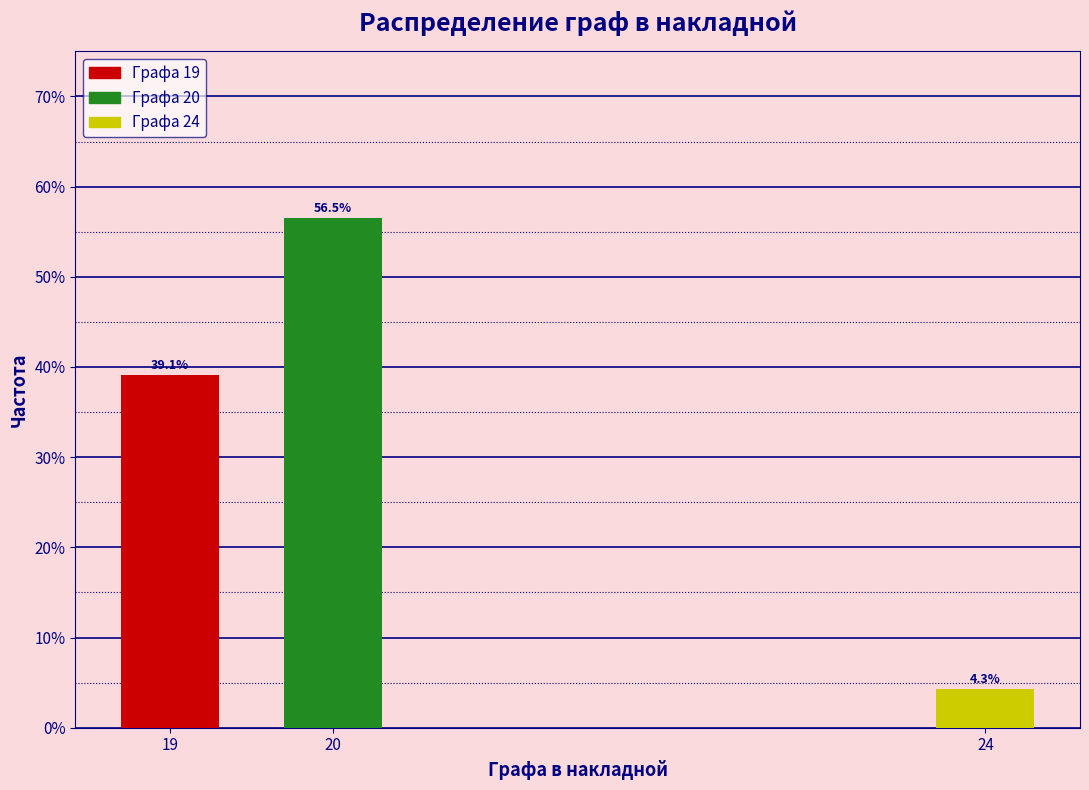

Reading left to right, extract all data points from this chart.

19=39.1	20=56.5	24=4.3